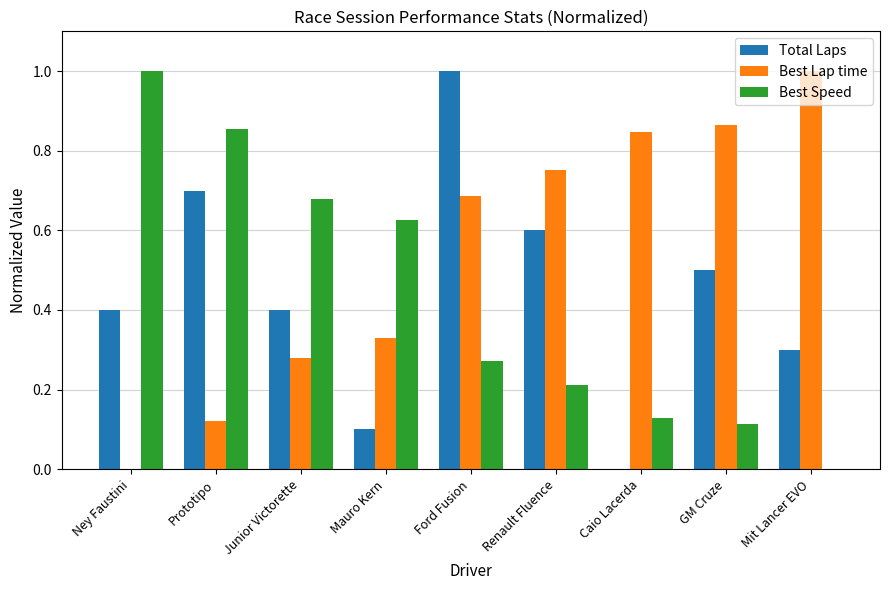

What are all the series names shown in the legend?

Total Laps, Best Lap time, Best Speed